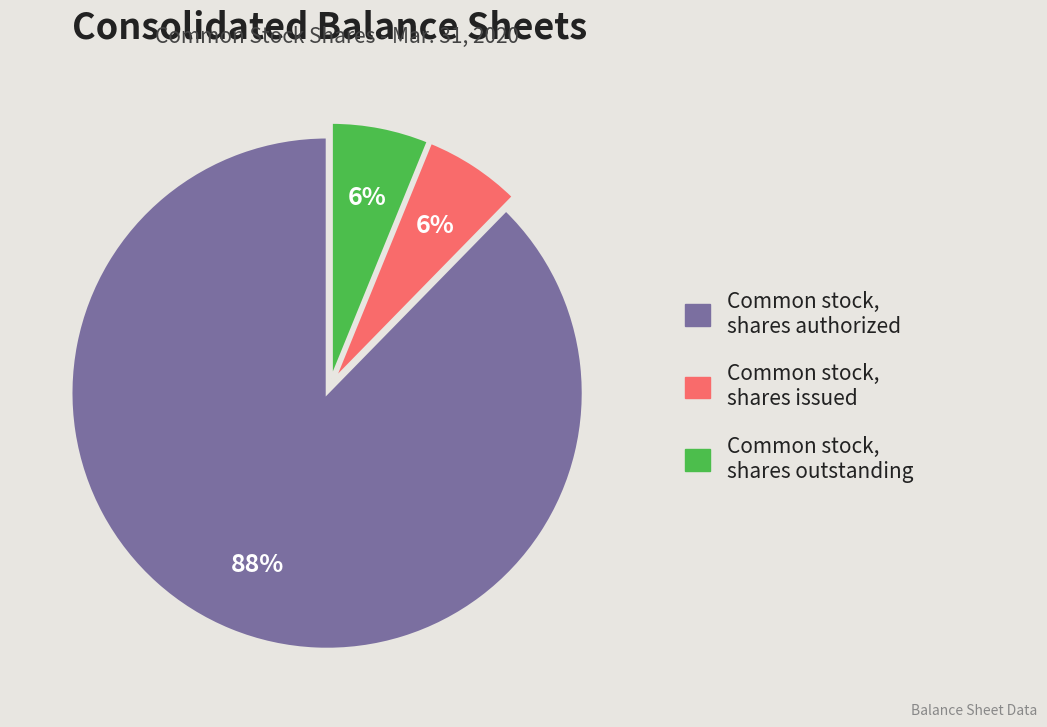

Does Common stock, shares issued represent more than half of the total?

No